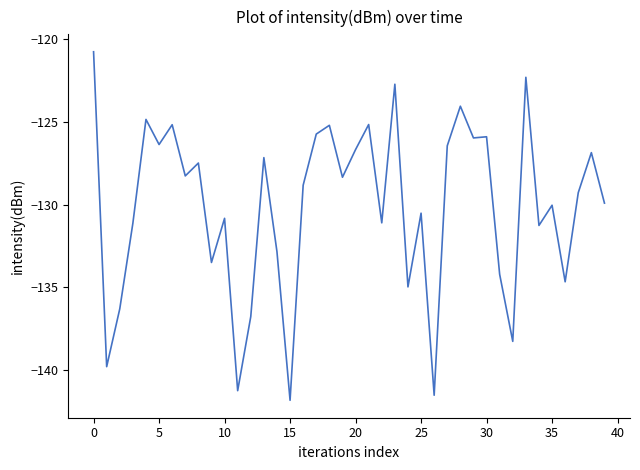

What is the greatest value displayed?

-120.8